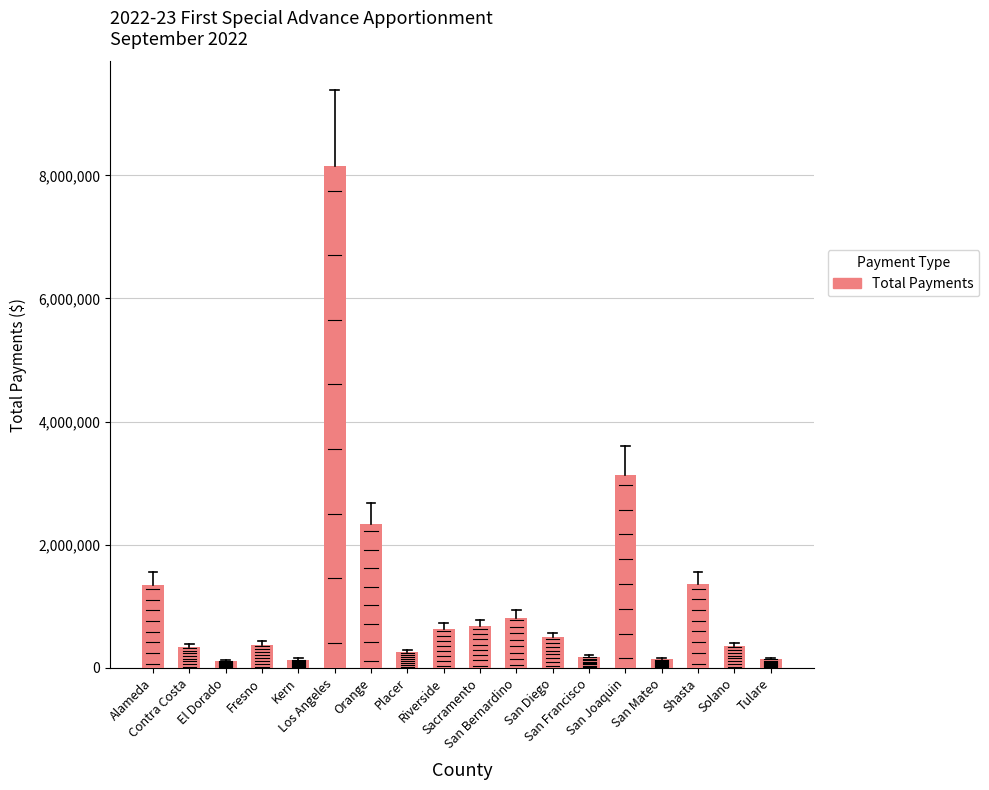

Which category has the highest value across all series?

Los Angeles